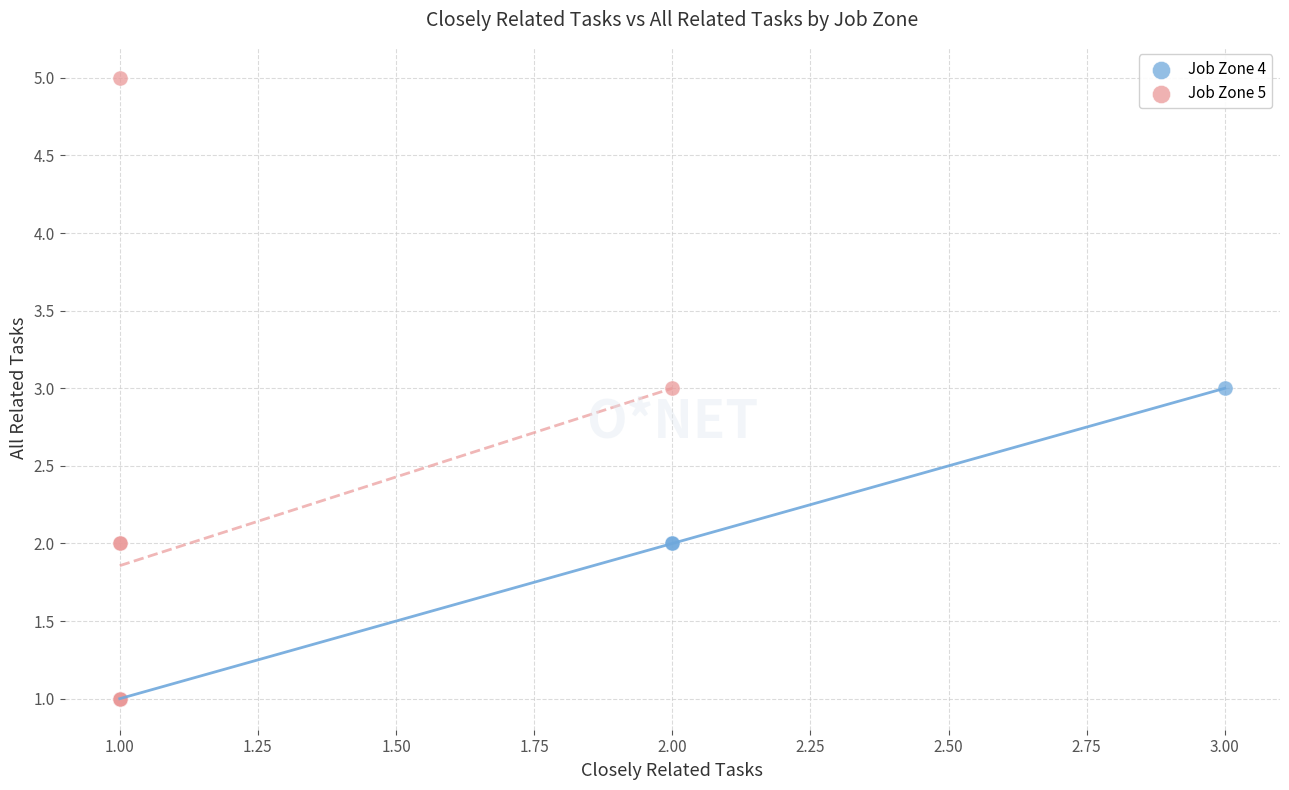

Which series contains the highest Y value?

Job Zone 5